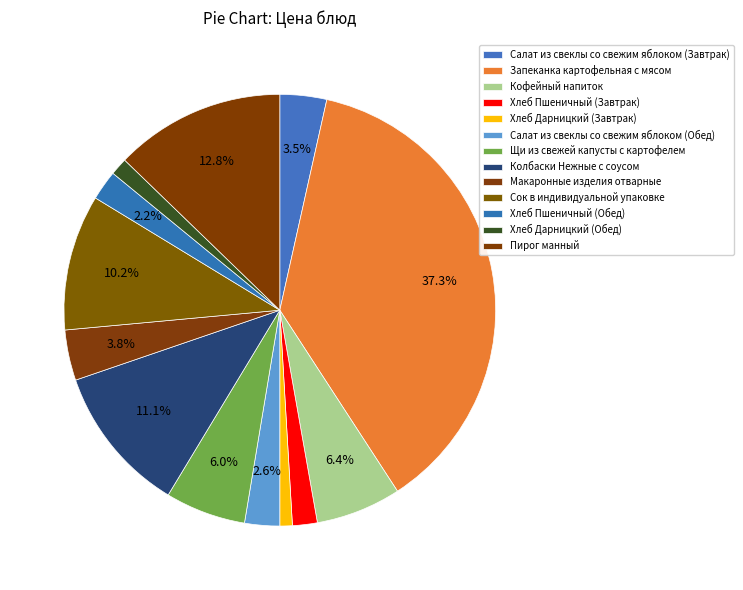

To the nearest percent, what is the difference between the largest and smallest slice percentages?

36%